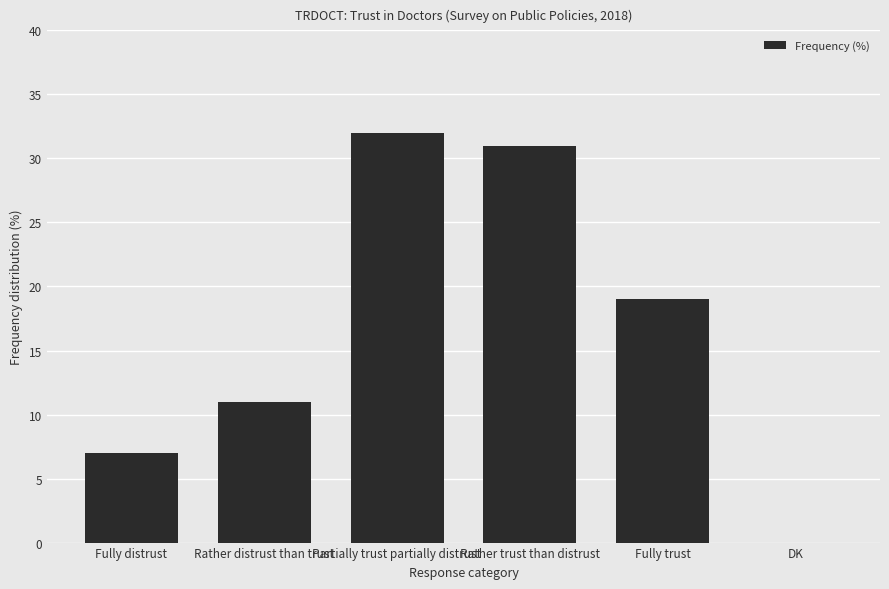

What is the maximum value shown in the chart?

32